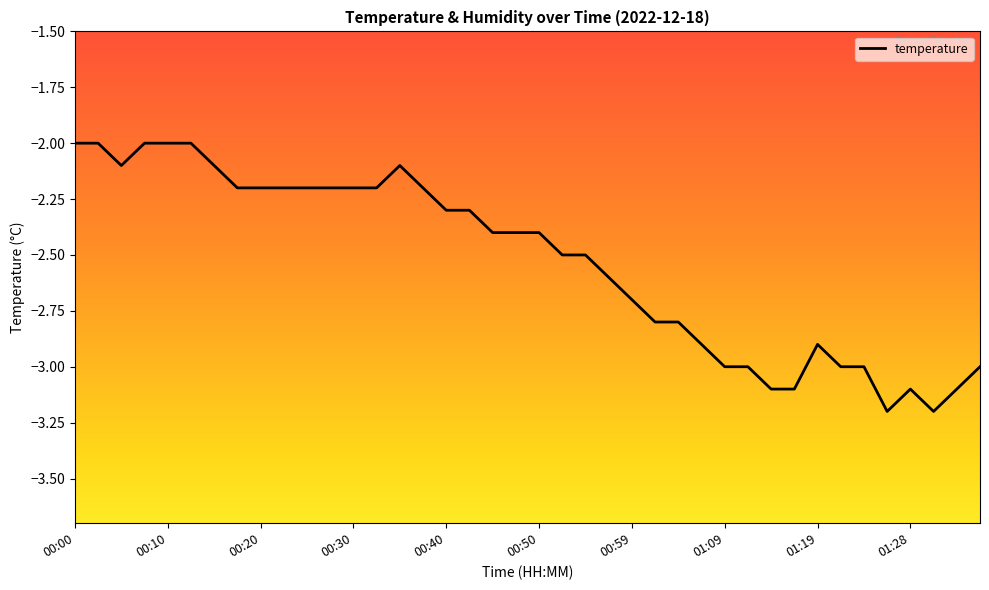

What is the greatest value displayed?

-2.0